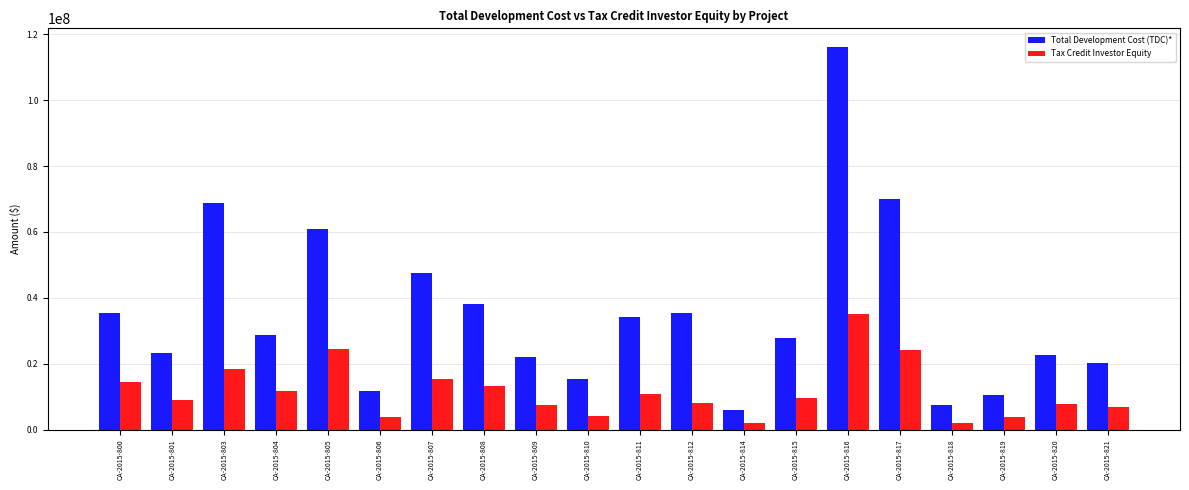

What is the difference between the highest and lowest values at CA-2015-812?

27410620